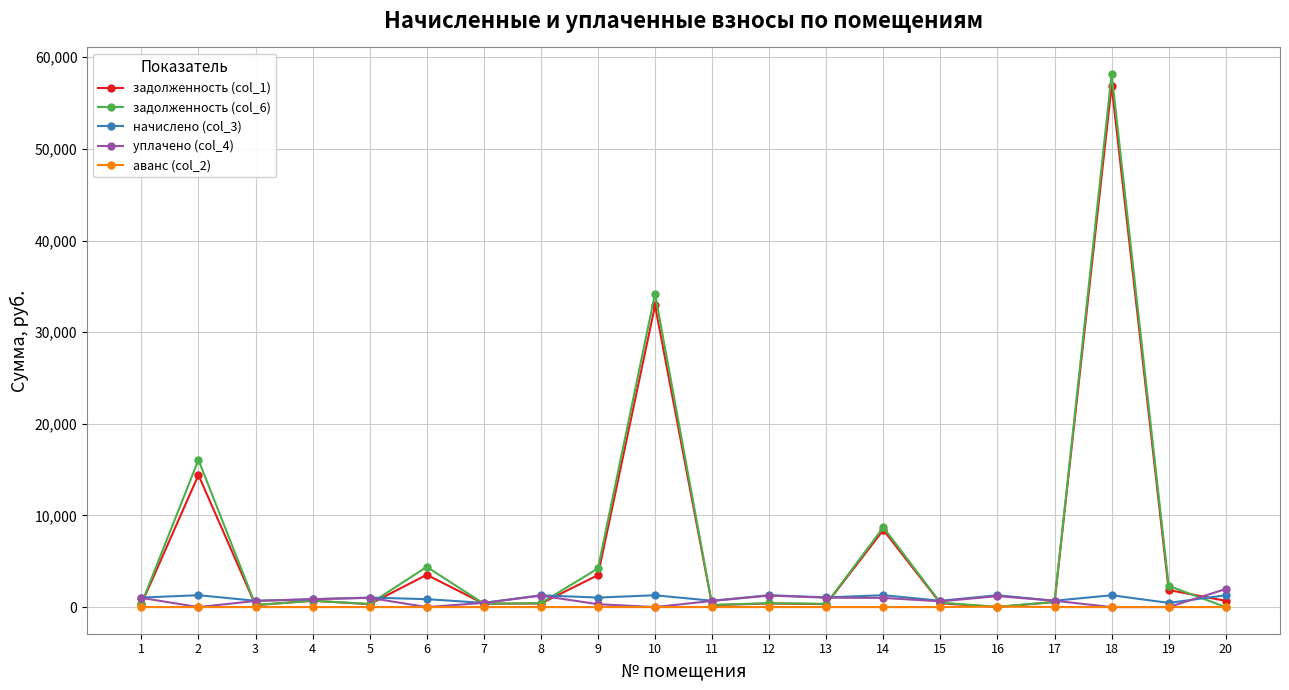

Between which two adjacent categories do задолженность (col_6) and уплачено (col_4) first intersect?

1 and 2